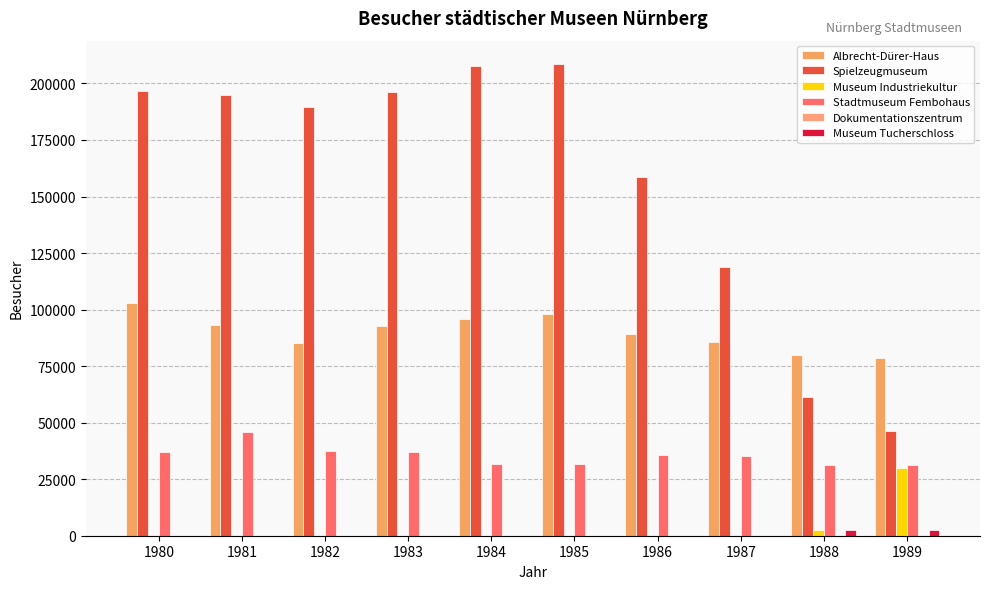

What value does the Spielzeugmuseum series have at 1981?

194881